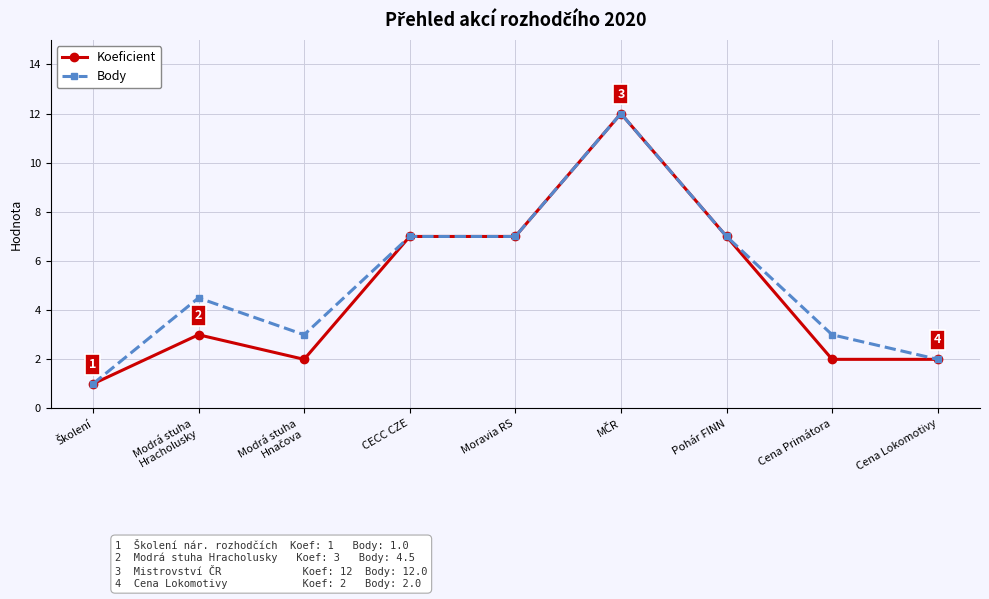

Which series has the largest total across all categories?

Body